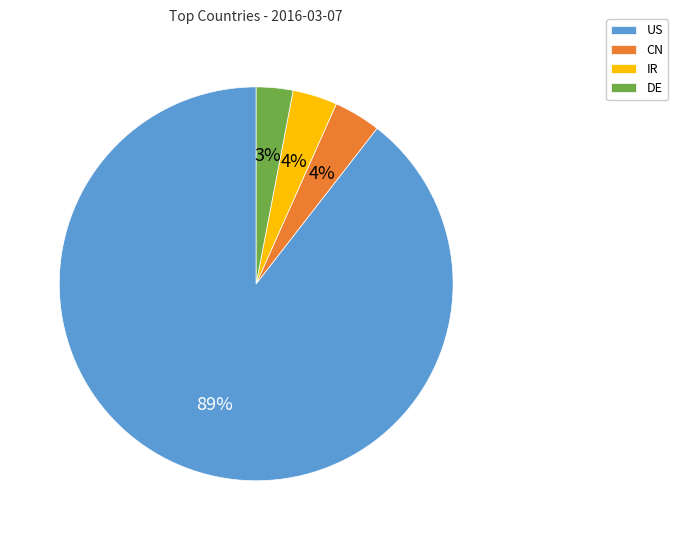

Combined, do IR and US account for over 50%?

Yes